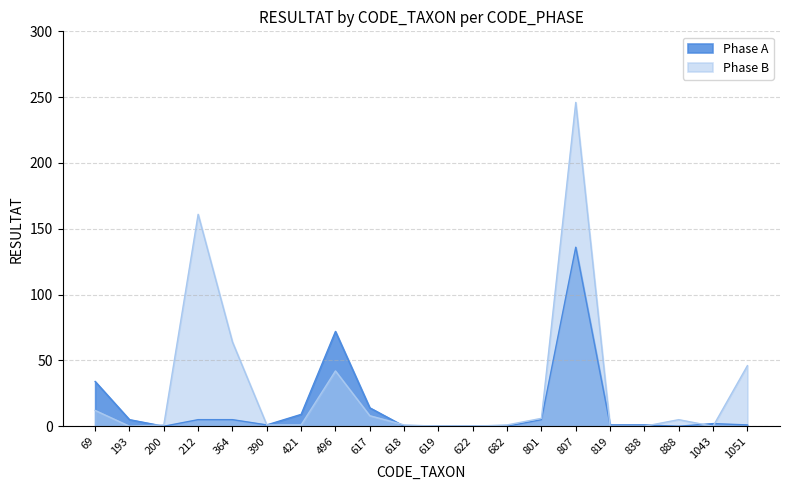

Reading left to right, what are all the values shown in this chart?

Phase A: 34	5	0	5	5	1	9	72	14	0	0	0	0	5	136	1	1	0	2	1
Phase B: 12	0	1	161	64	1	1	42	8	1	0	0	1	6	246	0	0	5	0	46